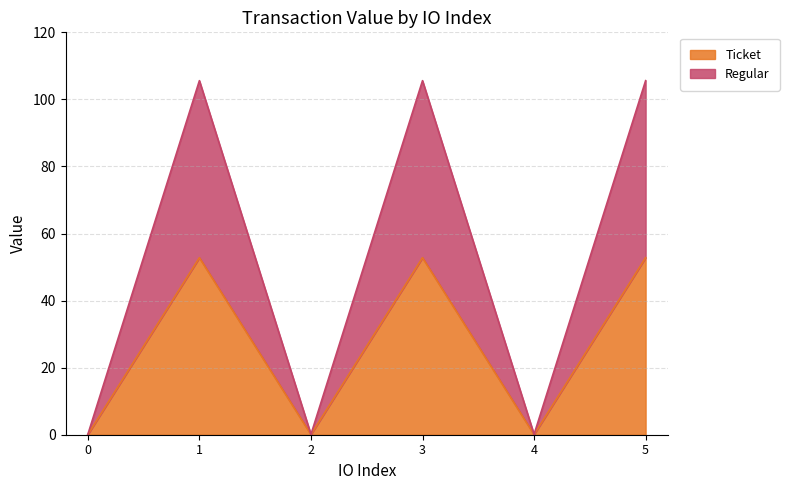

Rank the series by their average value, from lowest to highest.

Ticket, Regular